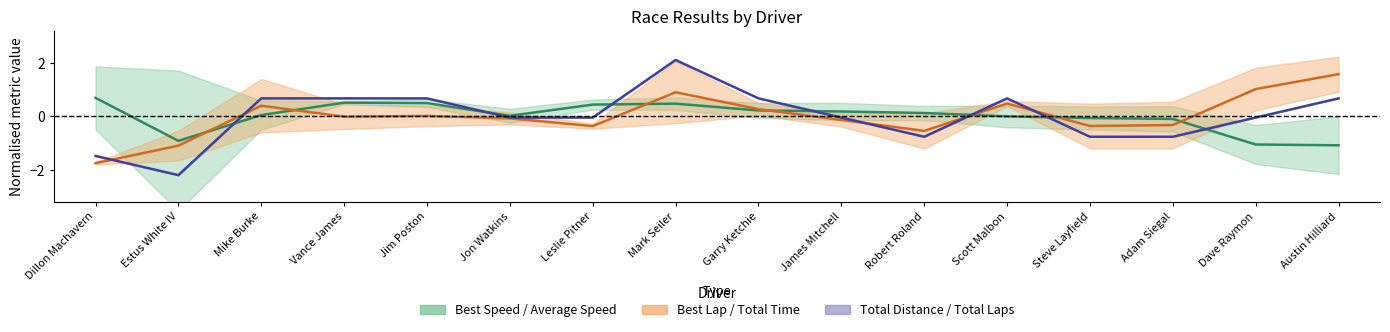

After their last crossing, which series has the higher values: Best Lap centre or Total Distance centre?

Best Lap centre